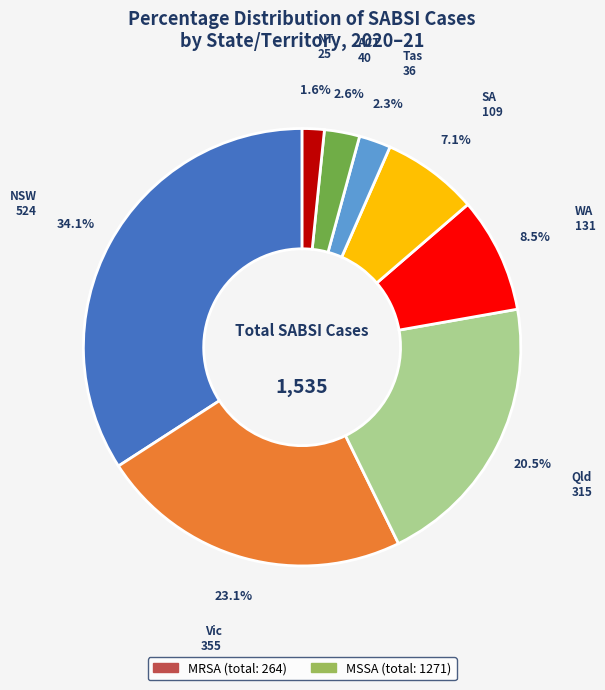

Is there any slice that represents more than half of the pie?

No